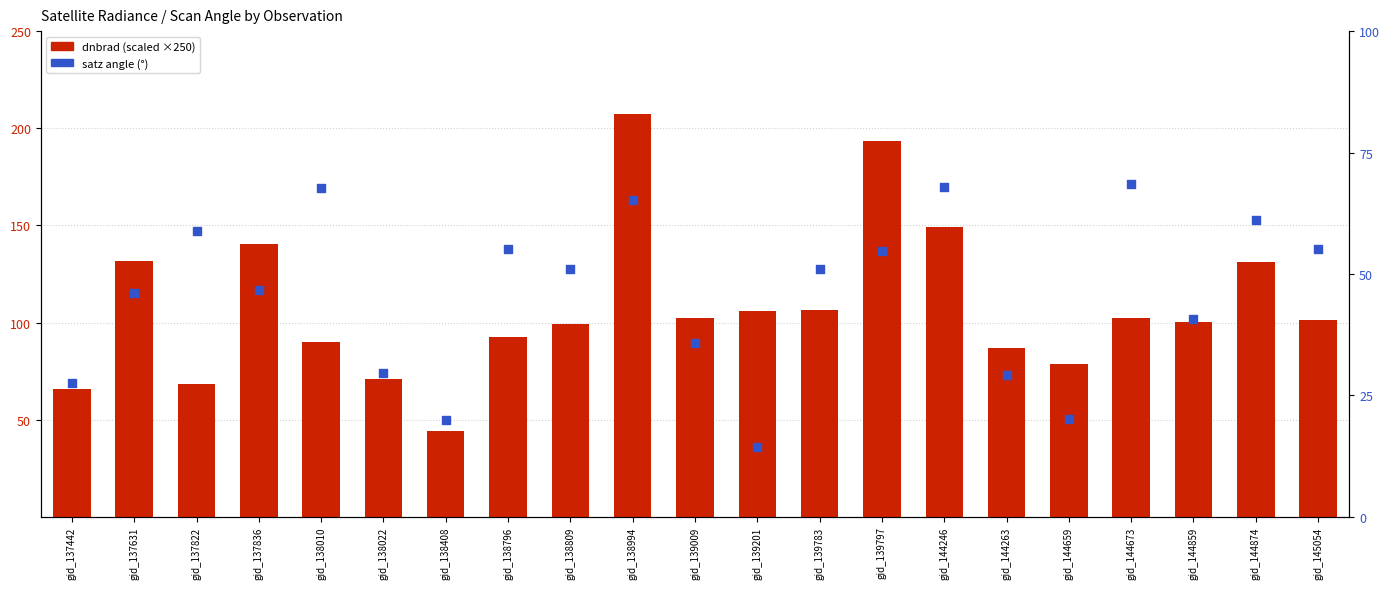

Which series reaches the maximum Y coordinate?

dnbrad (scaled)